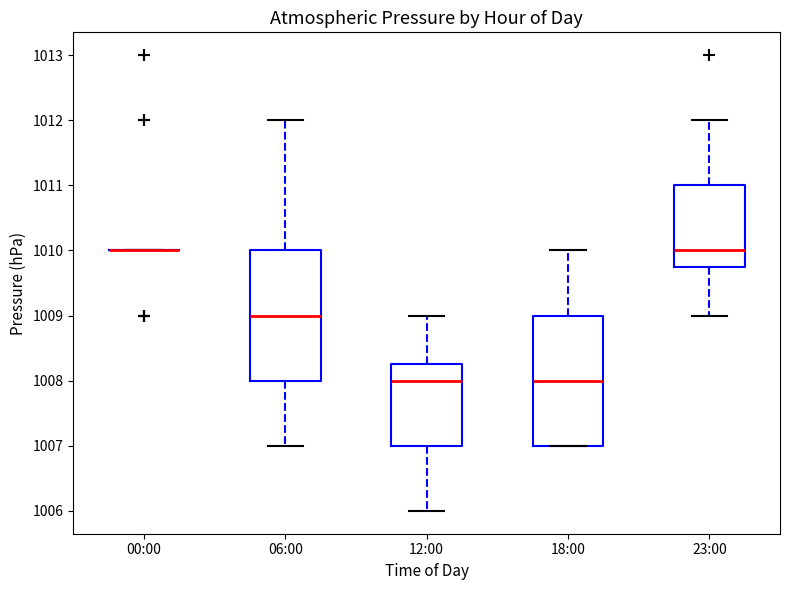

Reading left to right, transcribe this box plot: for each box, give where its median line is, the range the box spans, and where its two whiskers end, as read against the y-axis. The values are not printed on the chart, so give them approximately, as read against the axis.

00:00: box collapsed to a line at 1010.0, whiskers 1010.0 to 1010.0
06:00: median 1009.0, box 1008.0 to 1010.0, whiskers 1007.0 to 1012.0
12:00: median 1008.0, box 1007.0 to 1008.3, whiskers 1006.0 to 1009.0
18:00: median 1008.0, box 1007.0 to 1009.0, whiskers 1007.0 to 1010.0
23:00: median 1010.0, box 1009.8 to 1011.0, whiskers 1009.0 to 1012.0